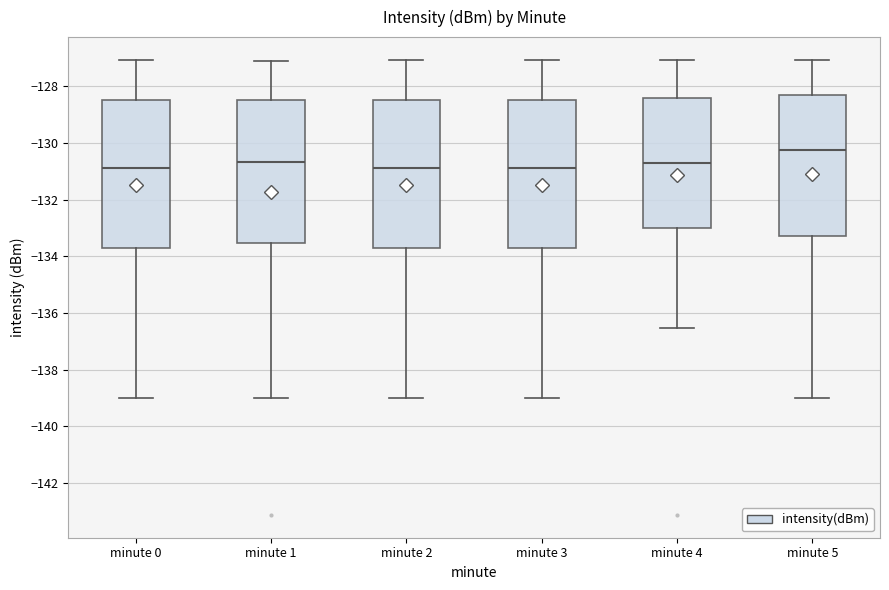

Reading left to right, read every box against the y-axis: the position of its median line, the range the box covers, and the ends of its whiskers. The values are not printed on the chart, so give them approximately, as read against the axis.

minute 0: median -130.8, box -133.8 to -128.4, whiskers -139.0 to -127.0
minute 1: median -130.6, box -133.6 to -128.4, whiskers -139.0 to -127.0
minute 2: median -130.8, box -133.8 to -128.4, whiskers -139.0 to -127.0
minute 3: median -130.8, box -133.8 to -128.4, whiskers -139.0 to -127.0
minute 4: median -130.6, box -133.0 to -128.4, whiskers -136.6 to -127.0
minute 5: median -130.2, box -133.2 to -128.2, whiskers -139.0 to -127.0